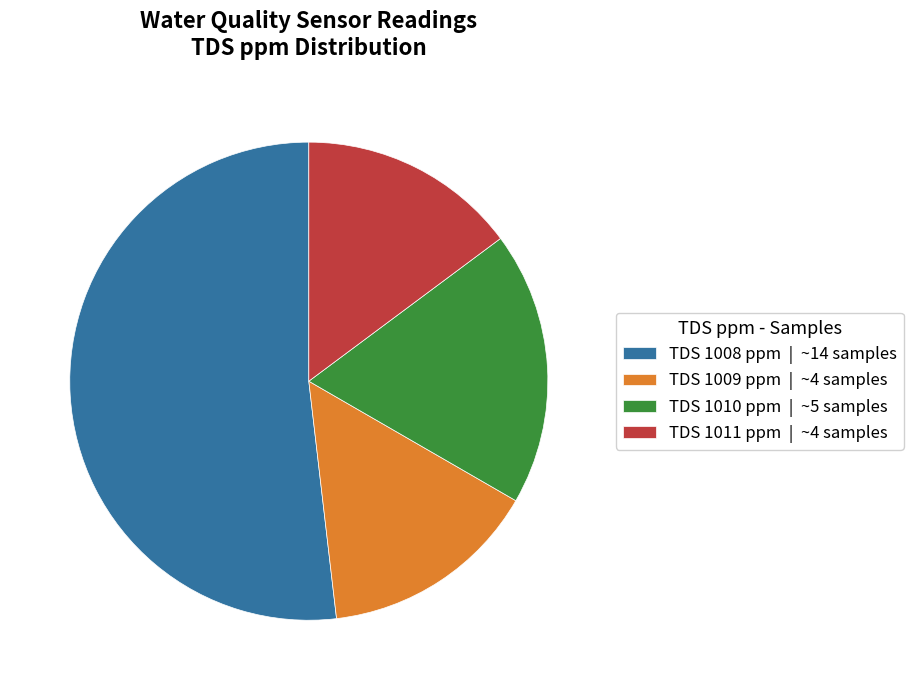

The TDS 1011 ppm | ~4 samples slice represents 15% of the pie. True or false?

True